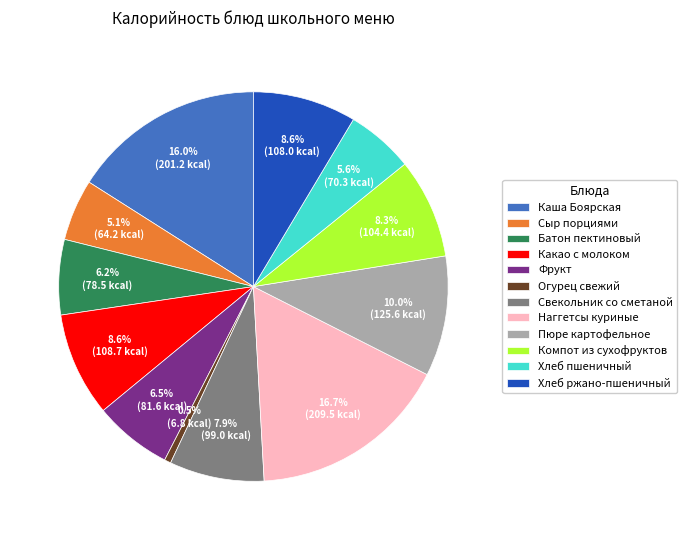

Which has a higher value, Хлеб пшеничный or Компот из сухофруктов?

Компот из сухофруктов